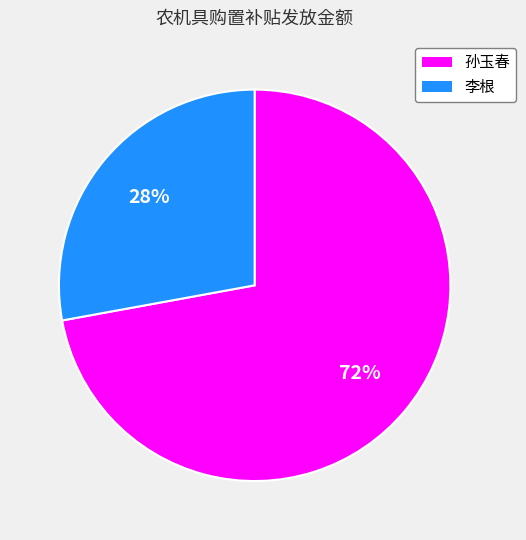

To the nearest percent, what percentage of the pie is 孙玉春?

72%